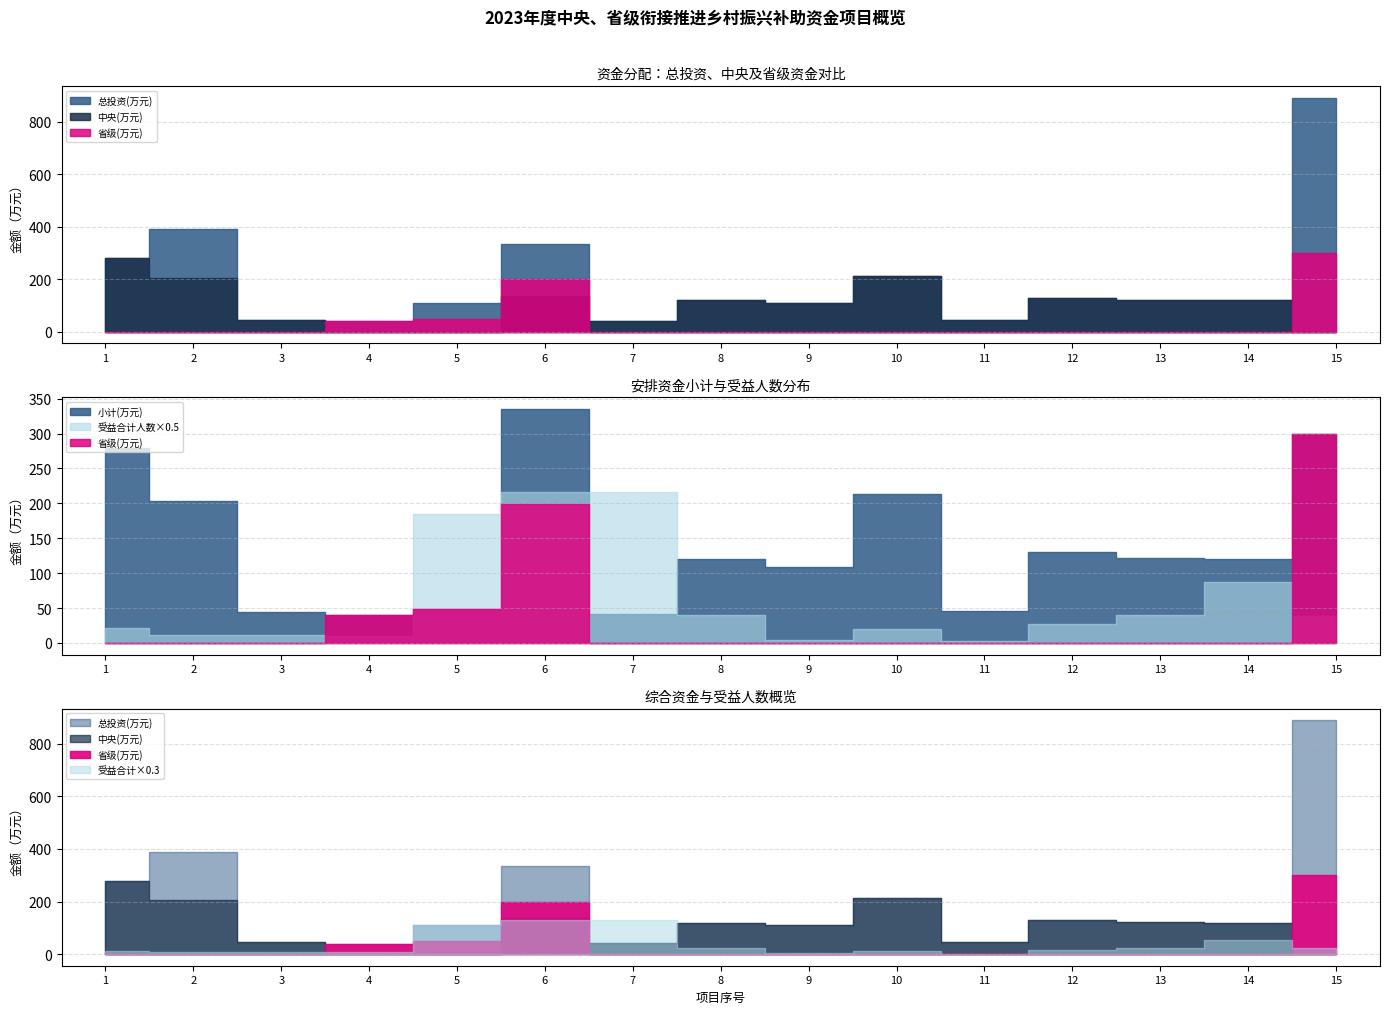

What is the total value across all series at 9?

336